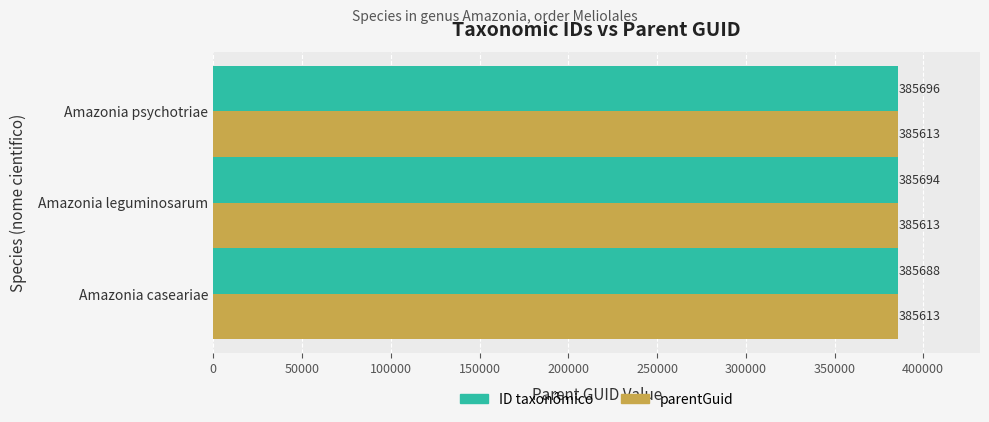

At which category is the sum across all series the highest?

Amazonia psychotriae